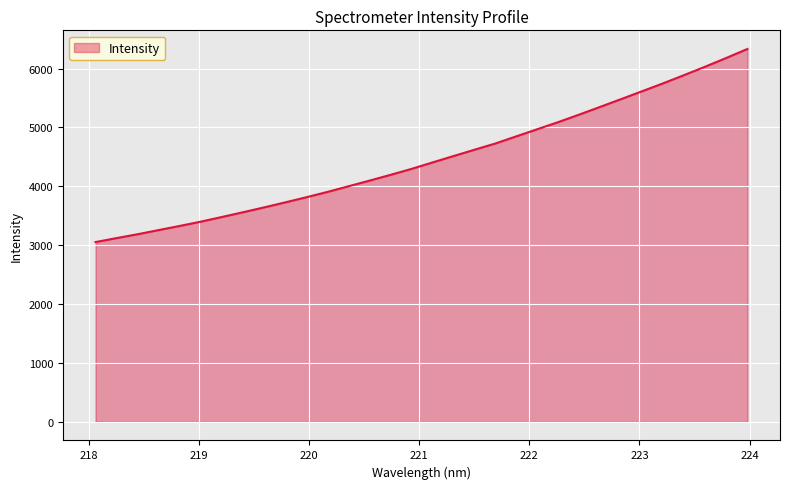

What is the difference between the maximum and minimum values?

3279.6